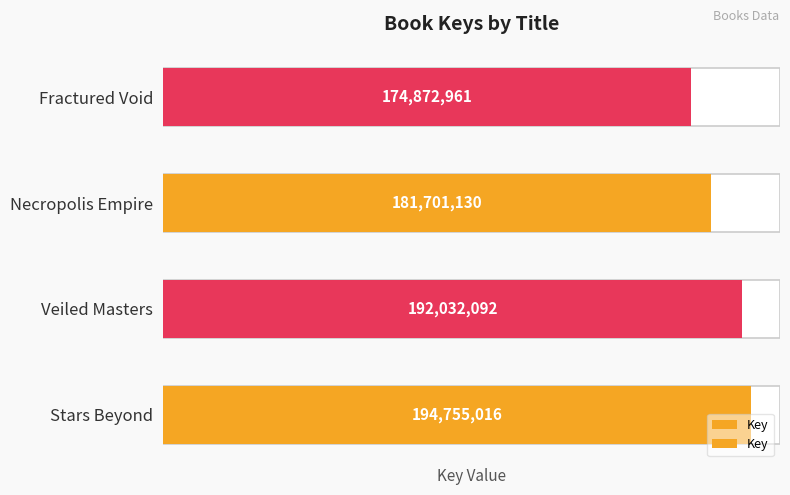

How many data points are less than 192032092?

2